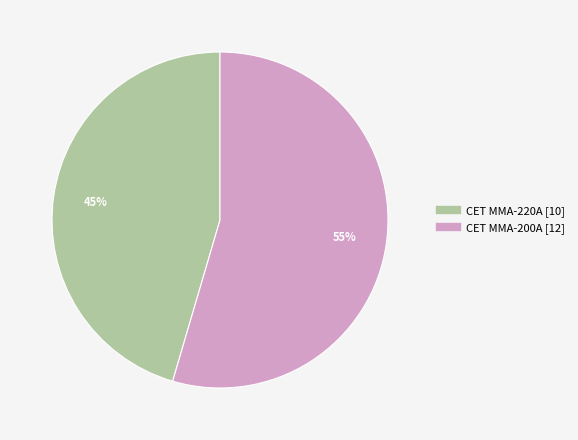

Between CET MMA-200A and CET MMA-220A, which is larger?

CET MMA-200A